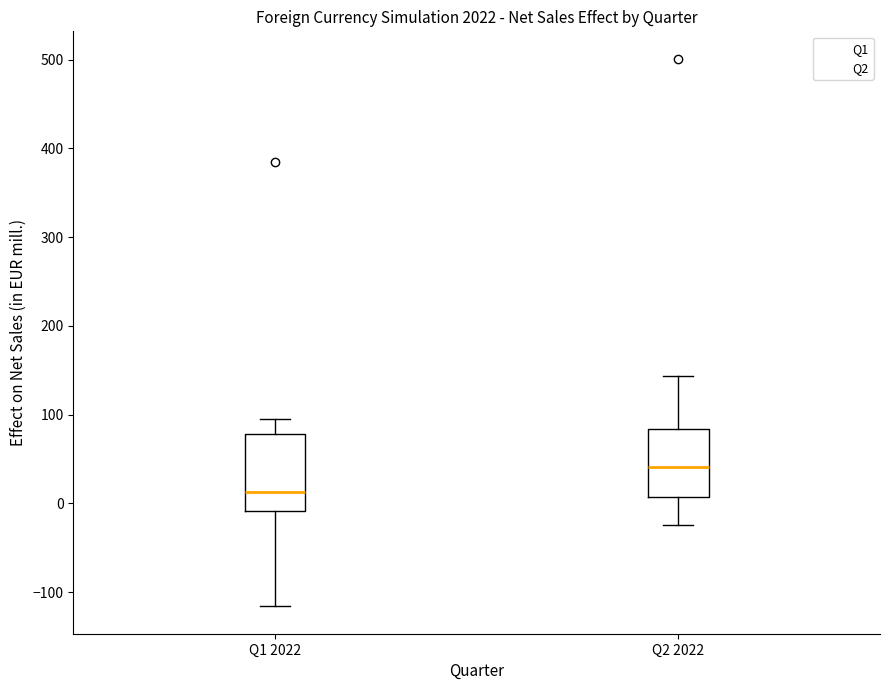

Comparing the boxes themselves (not the whiskers), which one is the tallest?

Q1 2022